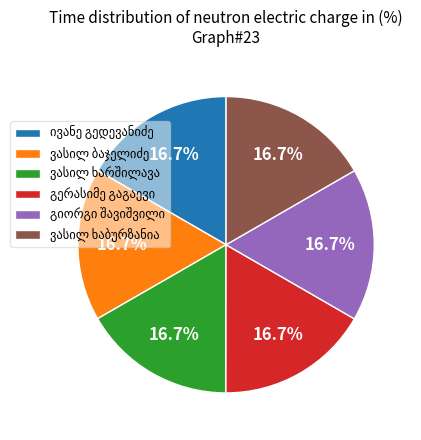

Is there a majority slice in this chart?

No